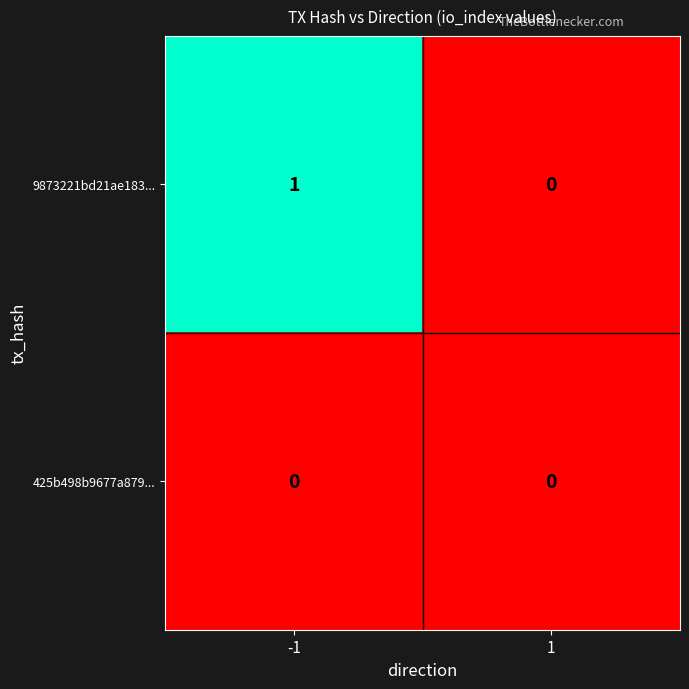

True or false: 425b498b9677a879... has a value of 0 at 1.

True